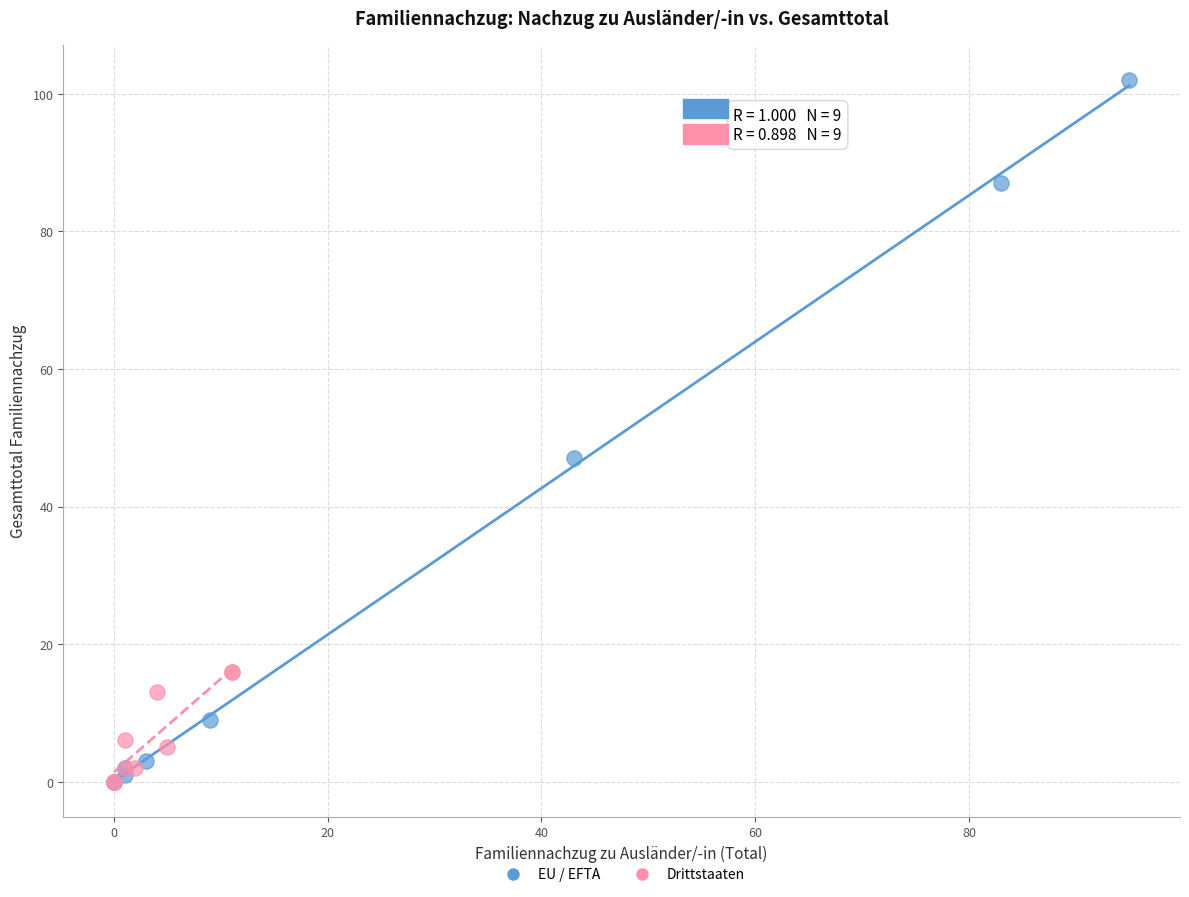

Which series reaches the maximum Y coordinate?

EU / EFTA